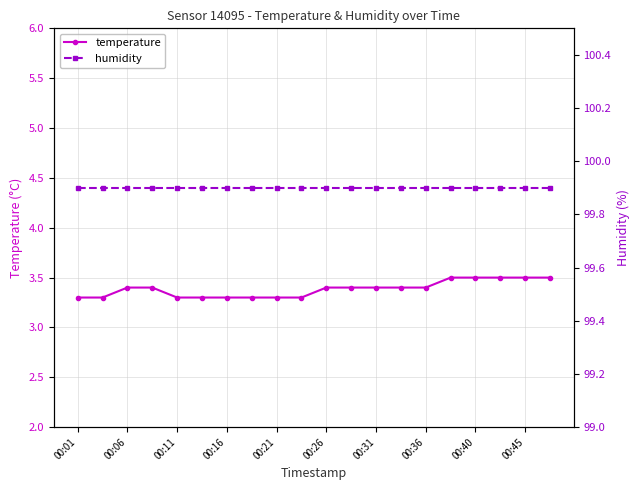

What is the highest value of the temperature series?

3.5